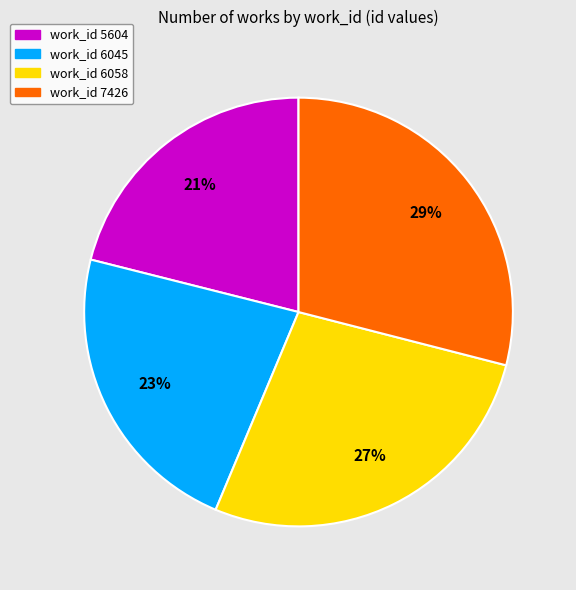

Is there any slice that represents more than half of the pie?

No